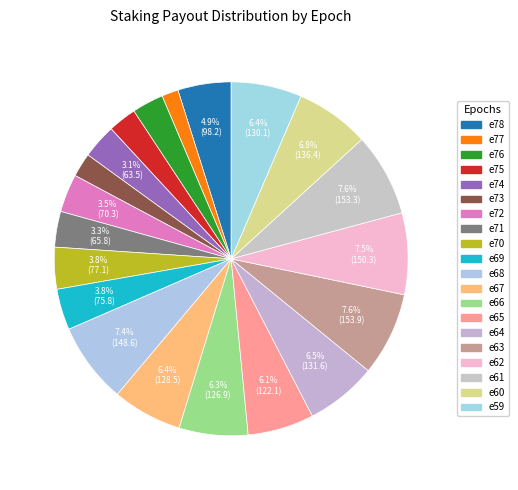

Which has a higher value, e62 or e78?

e62